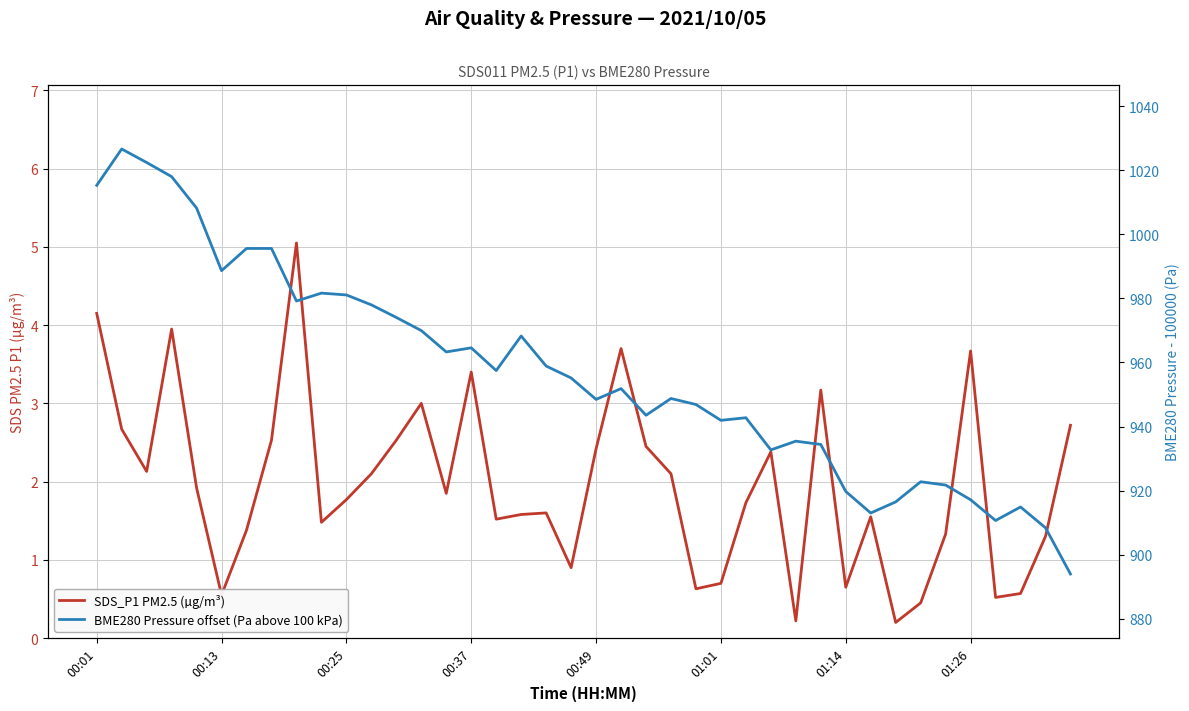

True or false: BME280 Pressure offset (Pa above 100 kPa) and SDS_P1 PM2.5 (µg/m³) intersect in this chart.

False